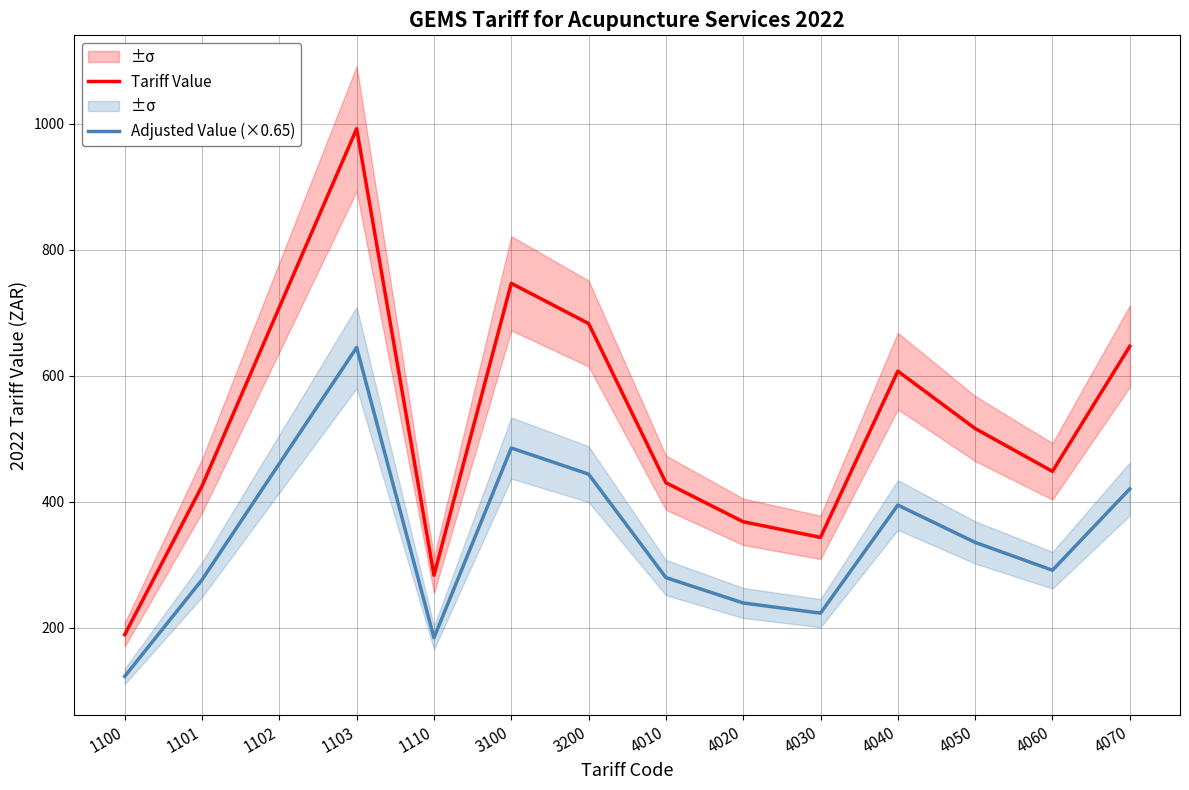

Is this an area chart (filled region under the line)?

No